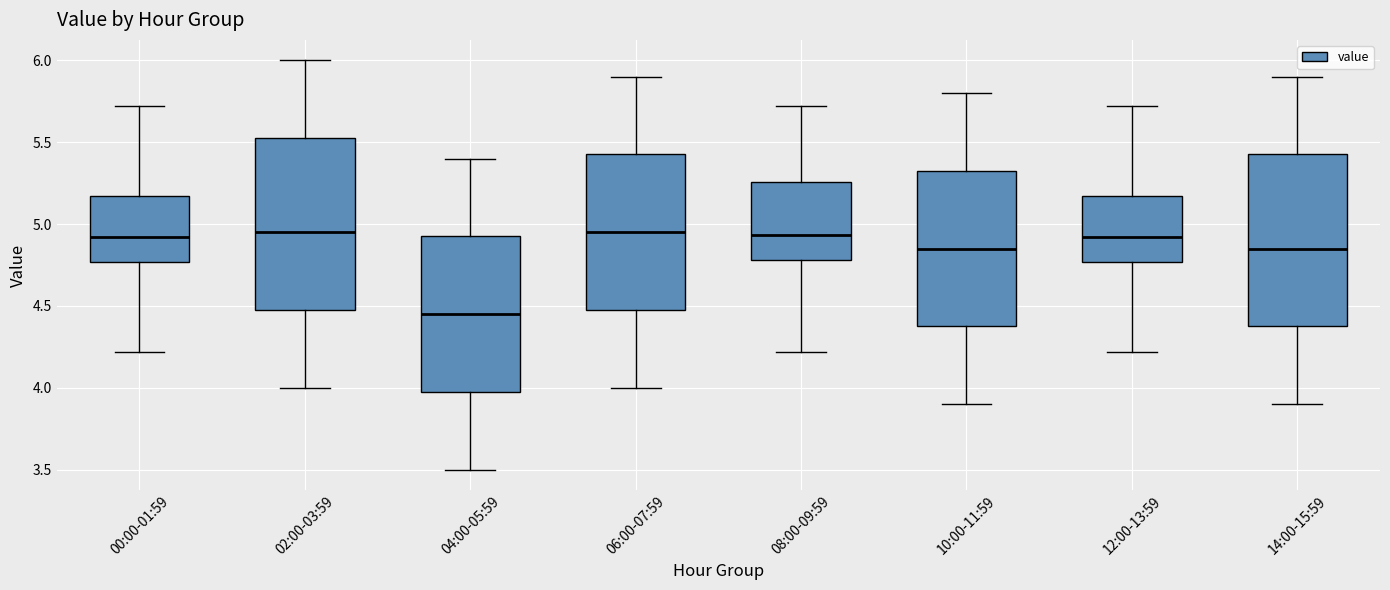

Where does the upper whisker of the box for 12:00-13:59 end on the y-axis? The values are not printed on the chart, so give them approximately, as read against the axis.

5.70